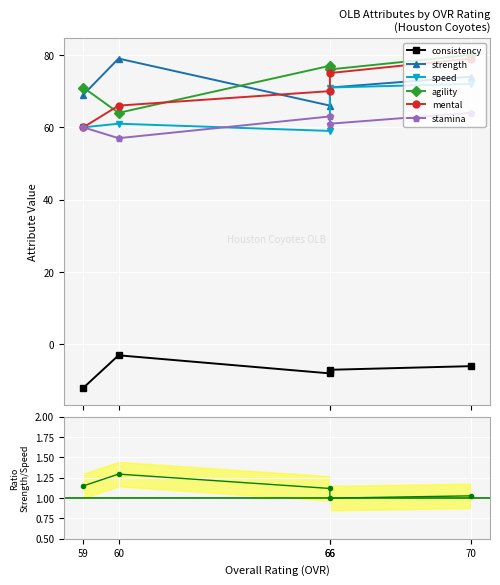

At which category is the sum across all series the highest?

70